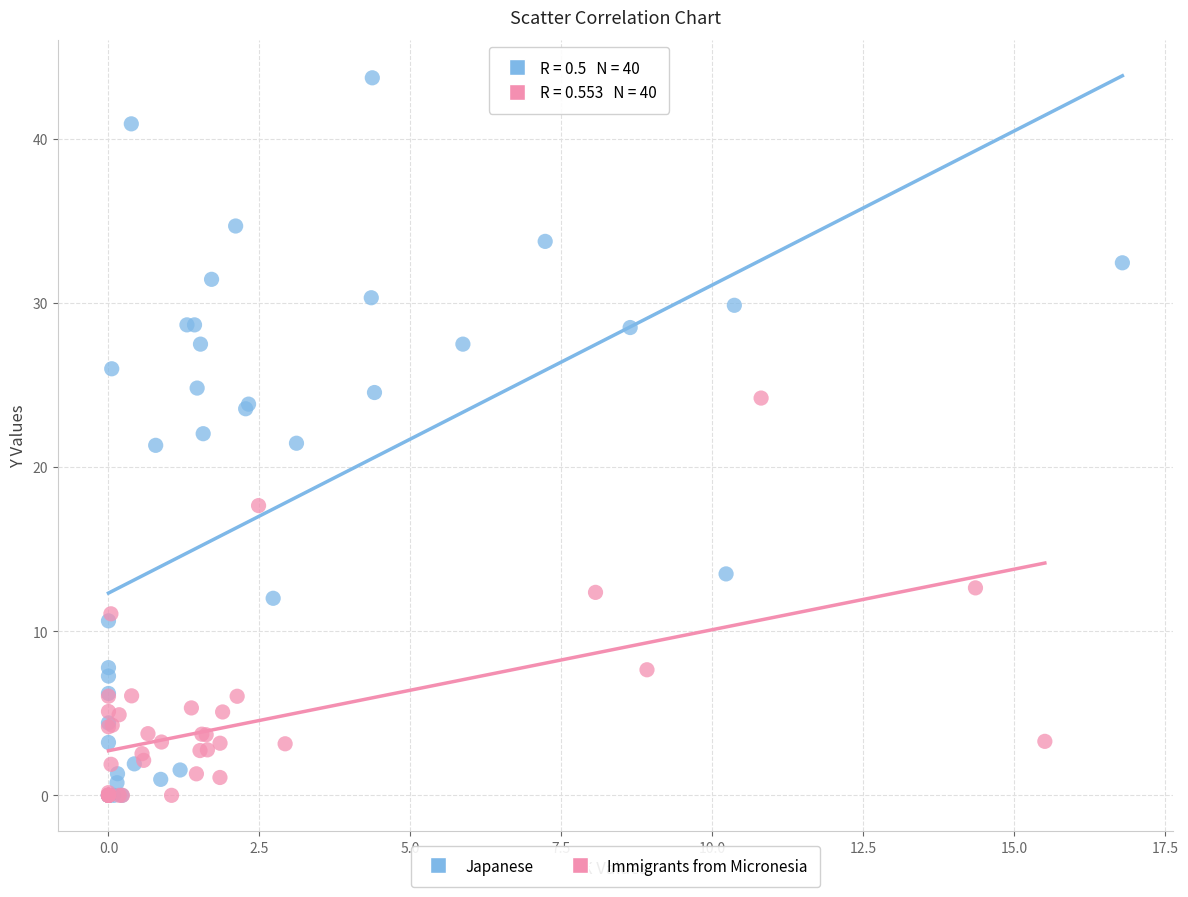

Which series reaches the maximum Y coordinate?

Japanese